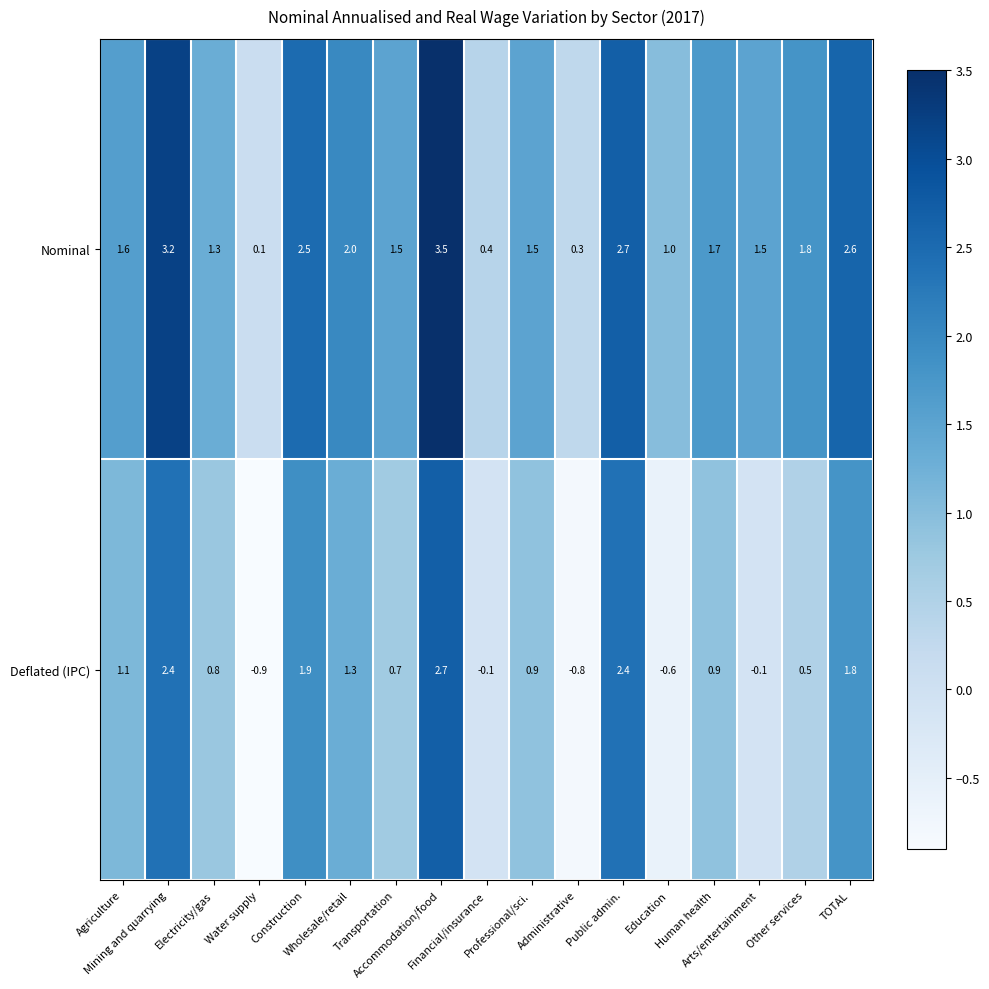

Which series has the widest spread of values?

Deflated (IPC)